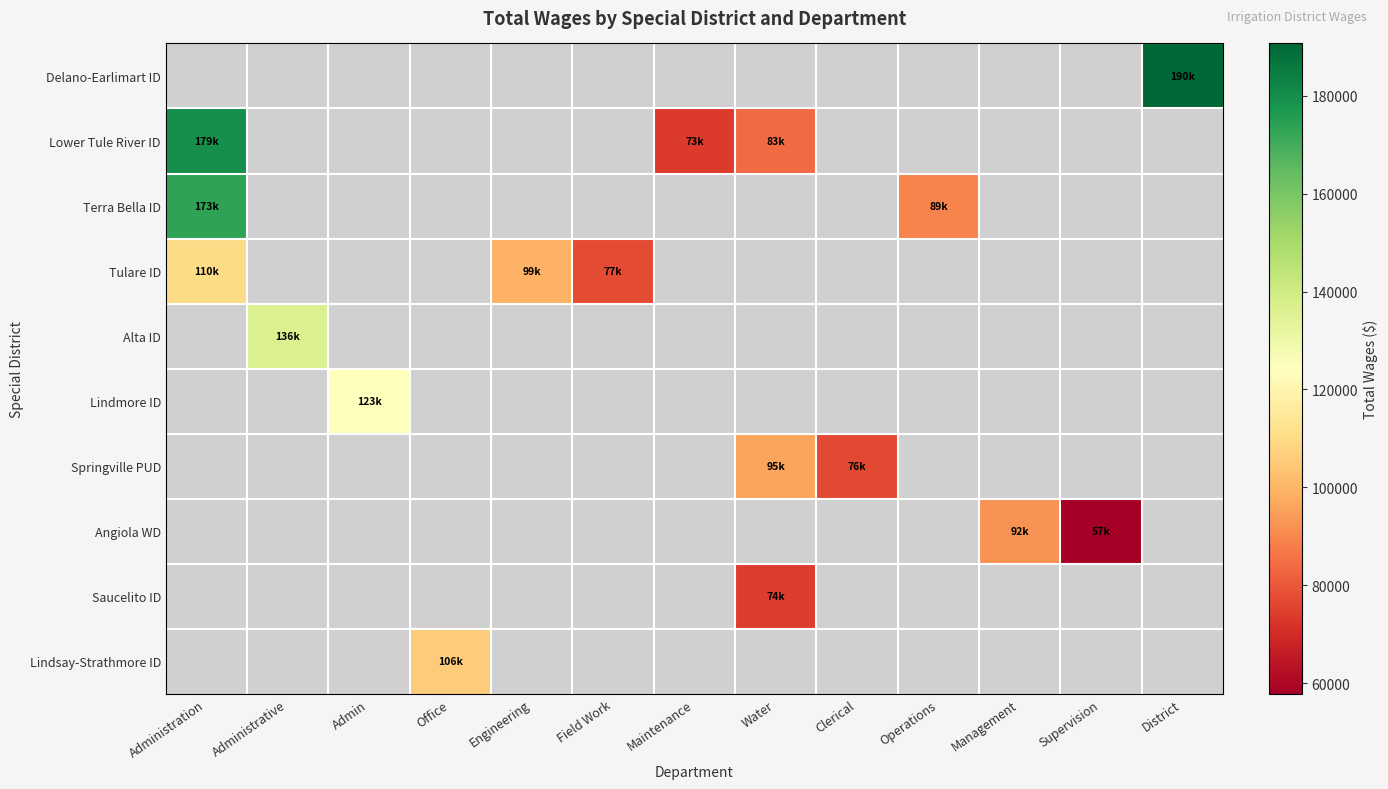

Which category has the lowest value across all series?

Supervision